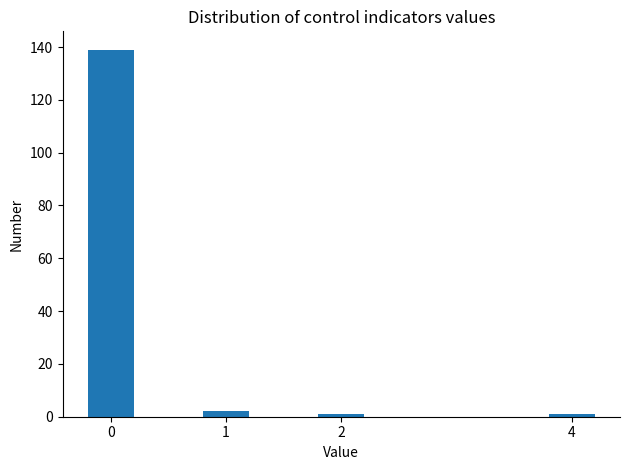

Reading right to left, what are all the values shown in this chart?

4=1	2=1	1=2	0=139